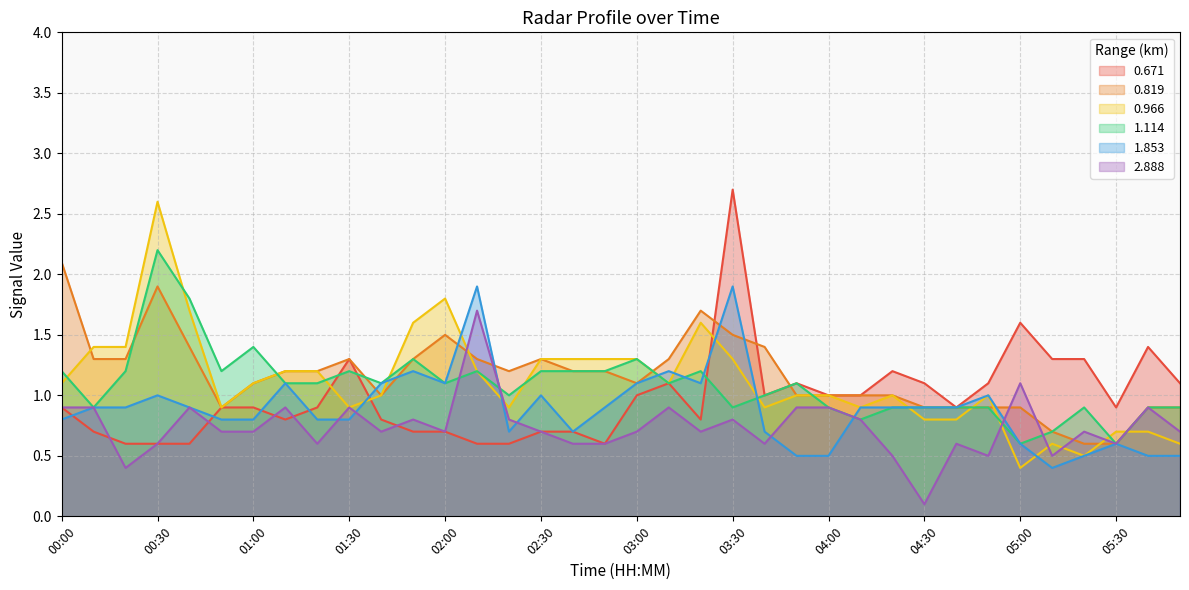

Count the number of data series in this chart.

6